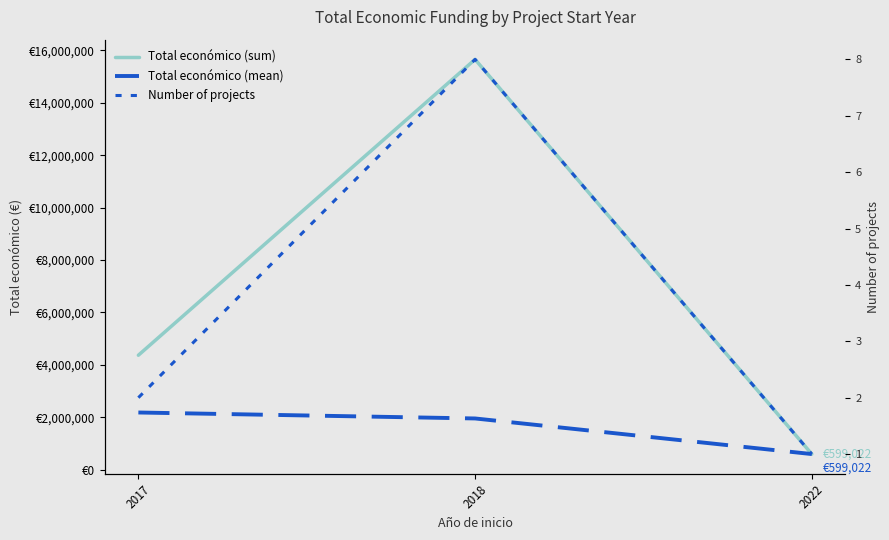

Which series has the largest range (max minus min)?

Total económico (sum)